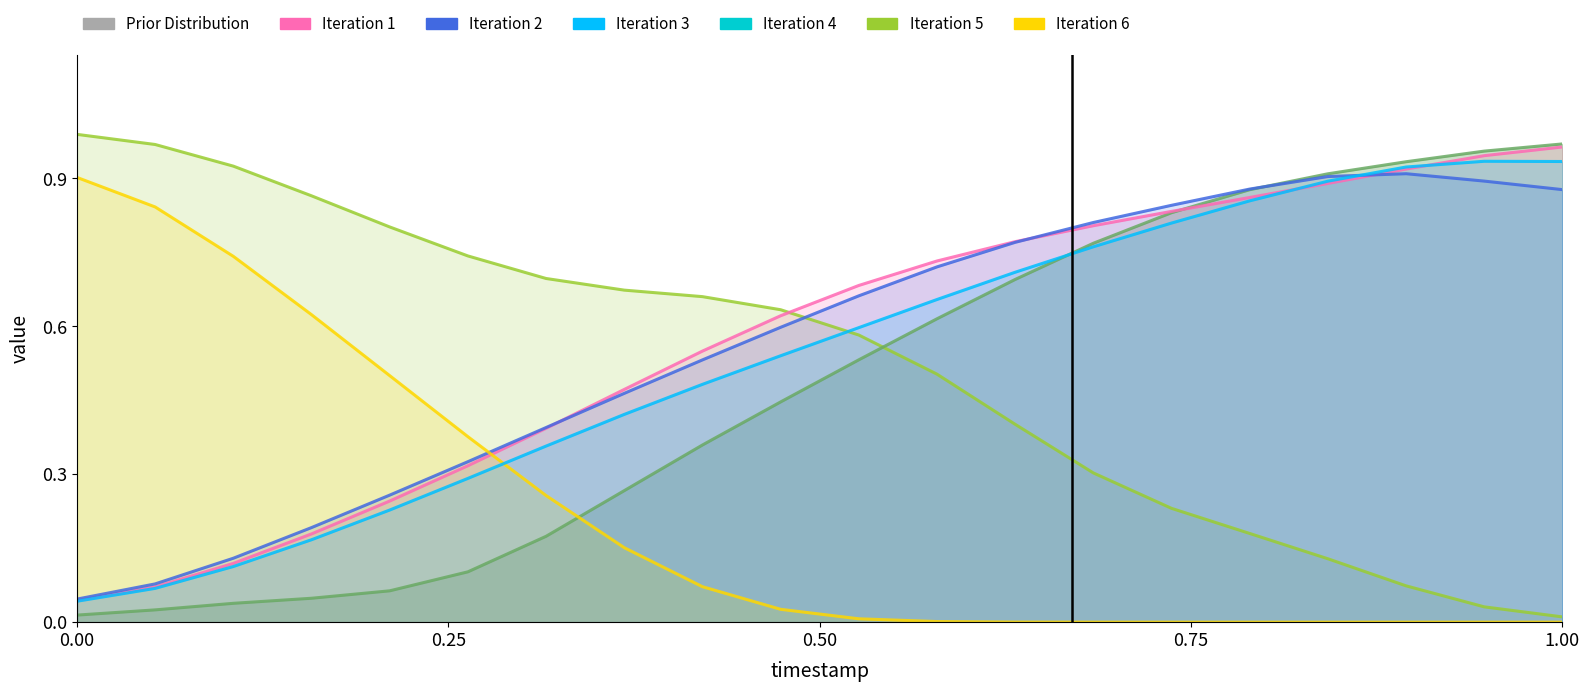

What is the highest value of the humidity_4 series?

0.9